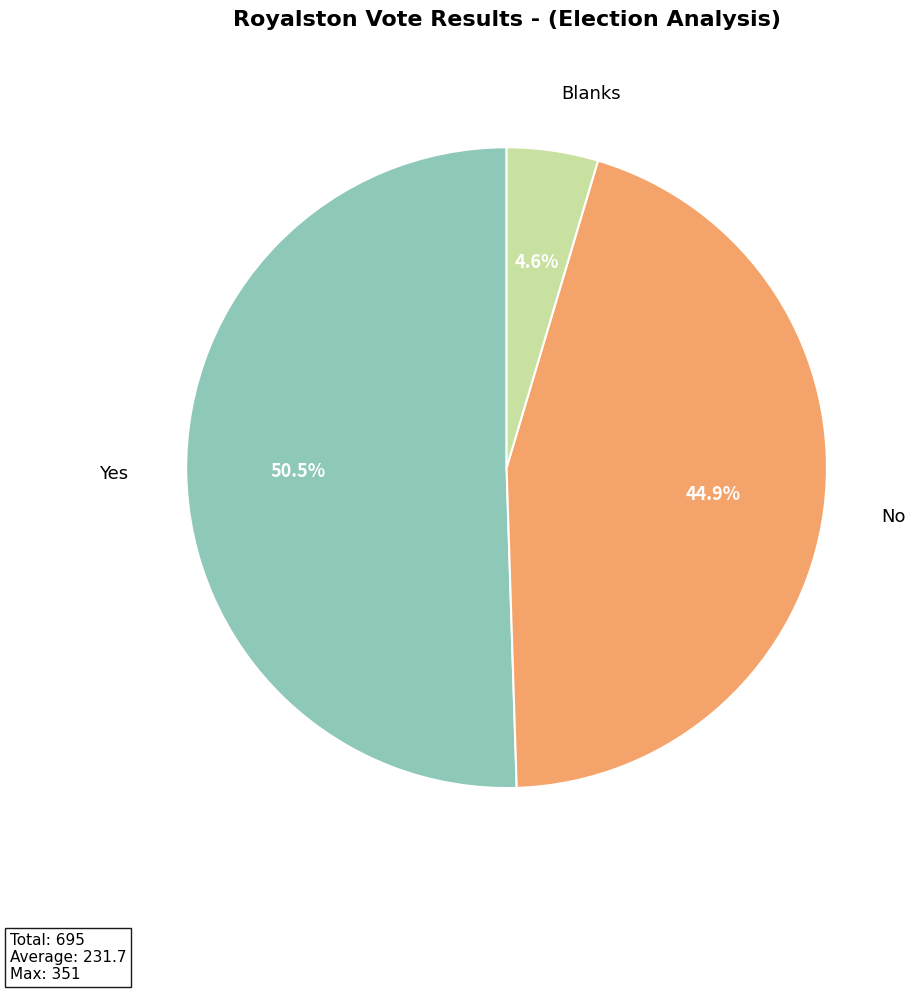

To the nearest percent, what is the average slice percentage?

33%